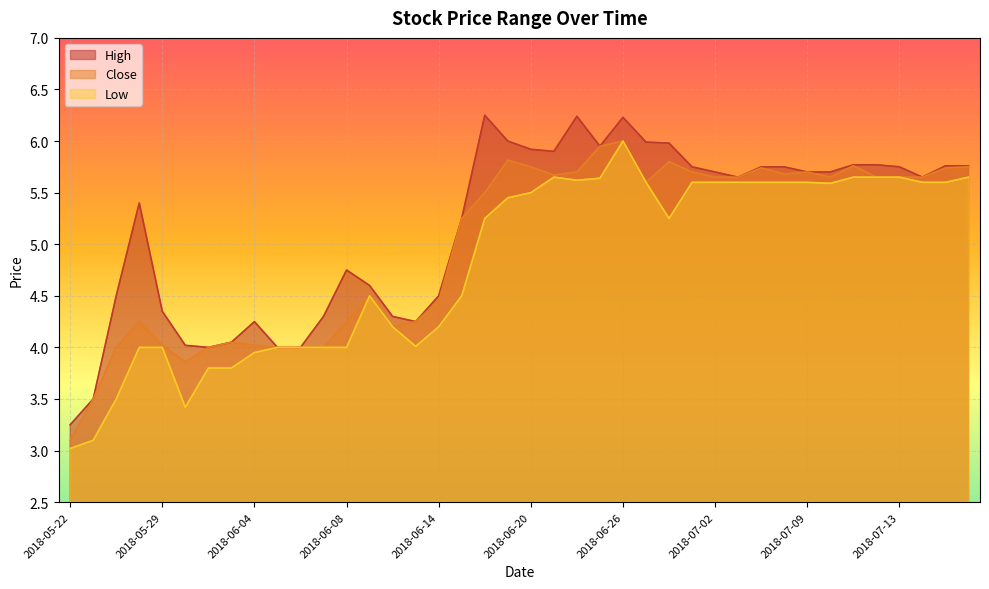

True or false: Low has more than 0 interior local peaks.

True